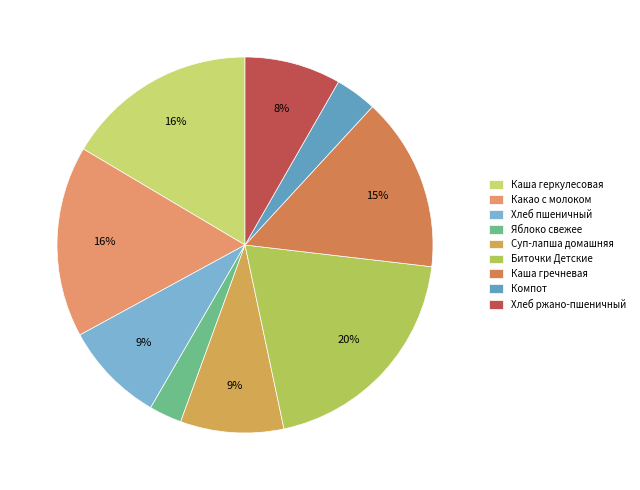

Count the number of slices in the pie.

9